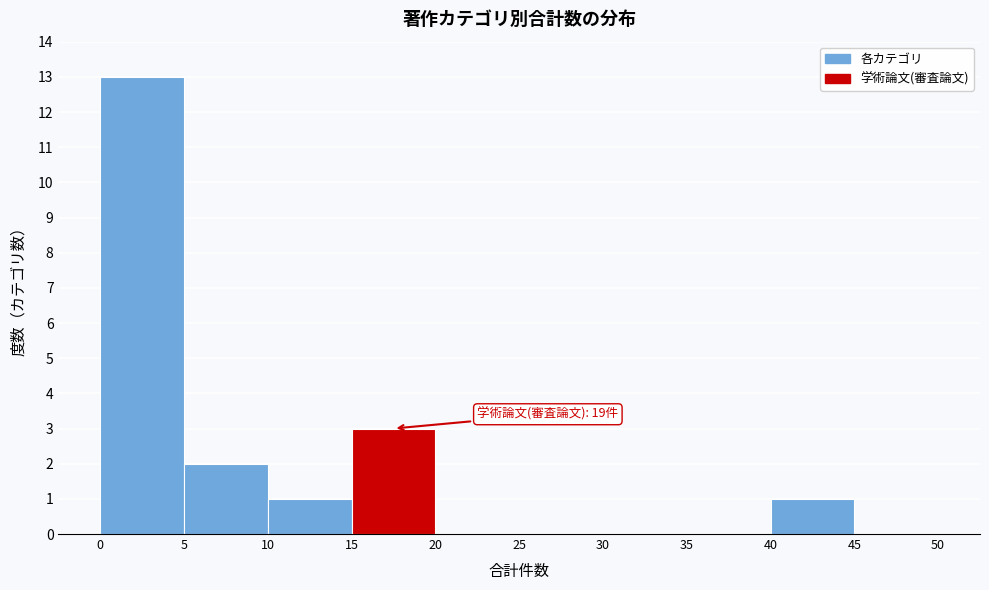

Which range on the x-axis has the tallest bar?

0 to 5